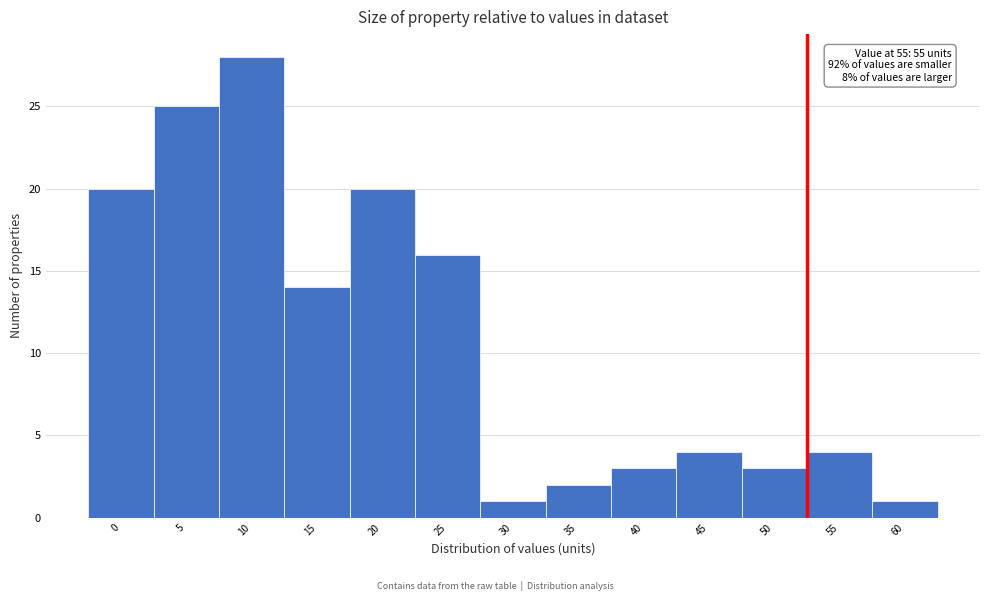

Reading right to left, transcribe all the data shown in this chart.

1	4	3	4	3	2	1	16	20	14	28	25	20